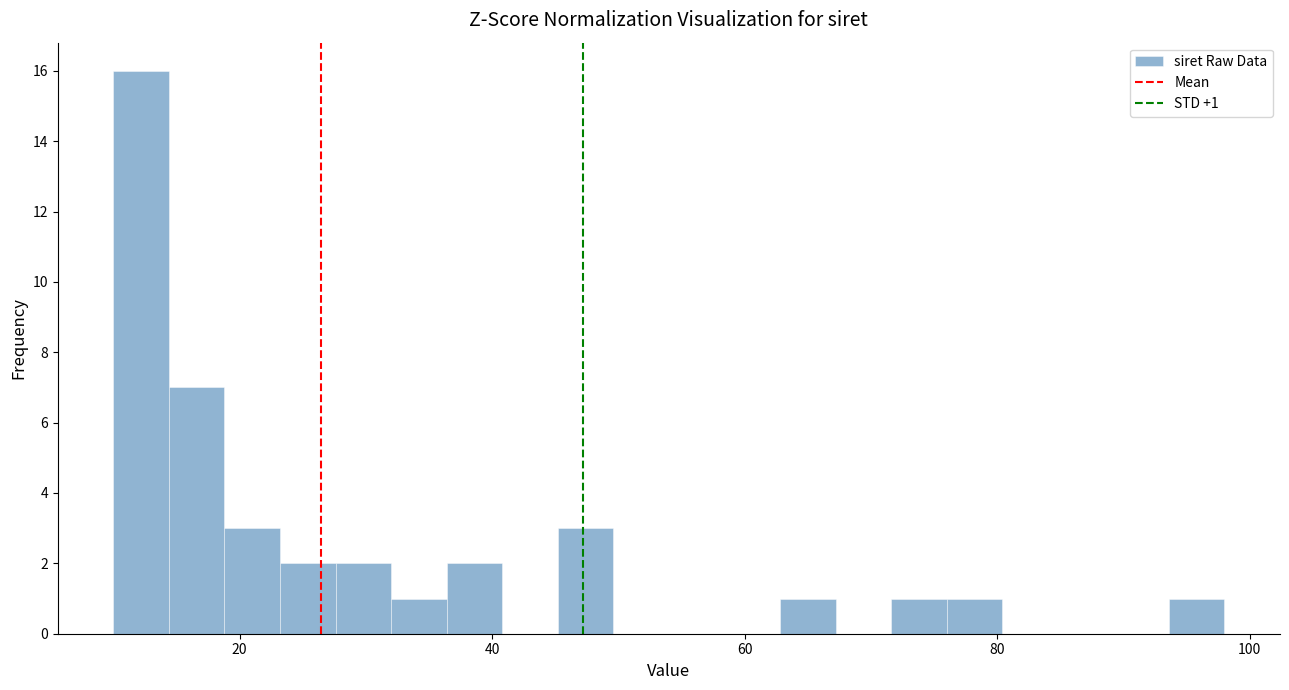

Read against the x-axis, roughly where is the centre of the tallest bar?

12